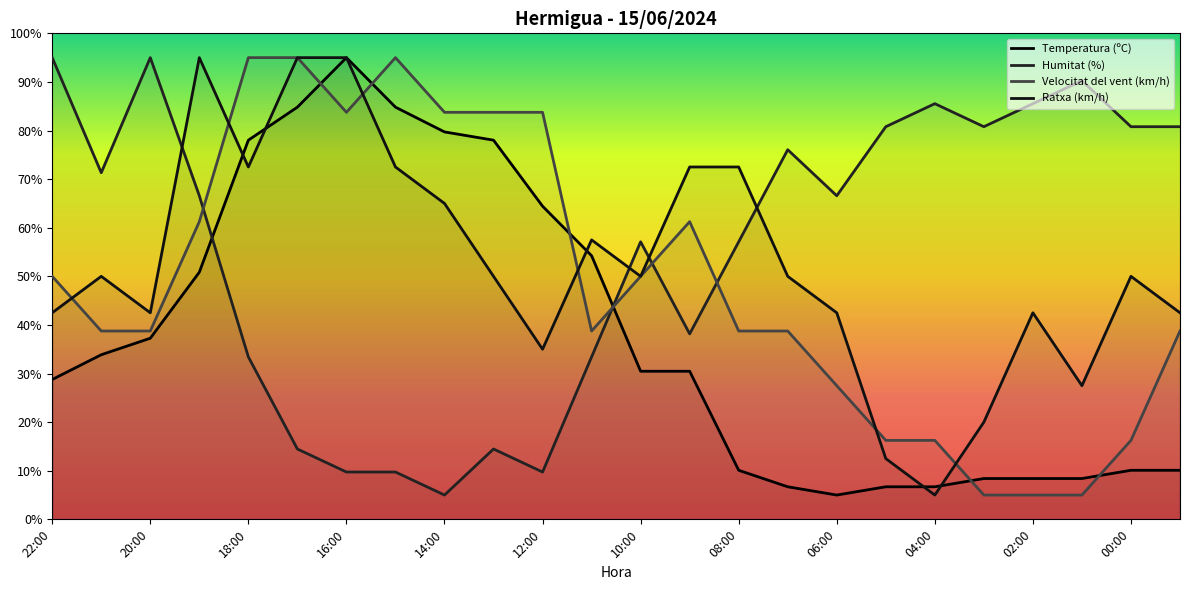

How many intersections are there between Velocitat del vent (km/h) and Temperatura (ºC)?

6